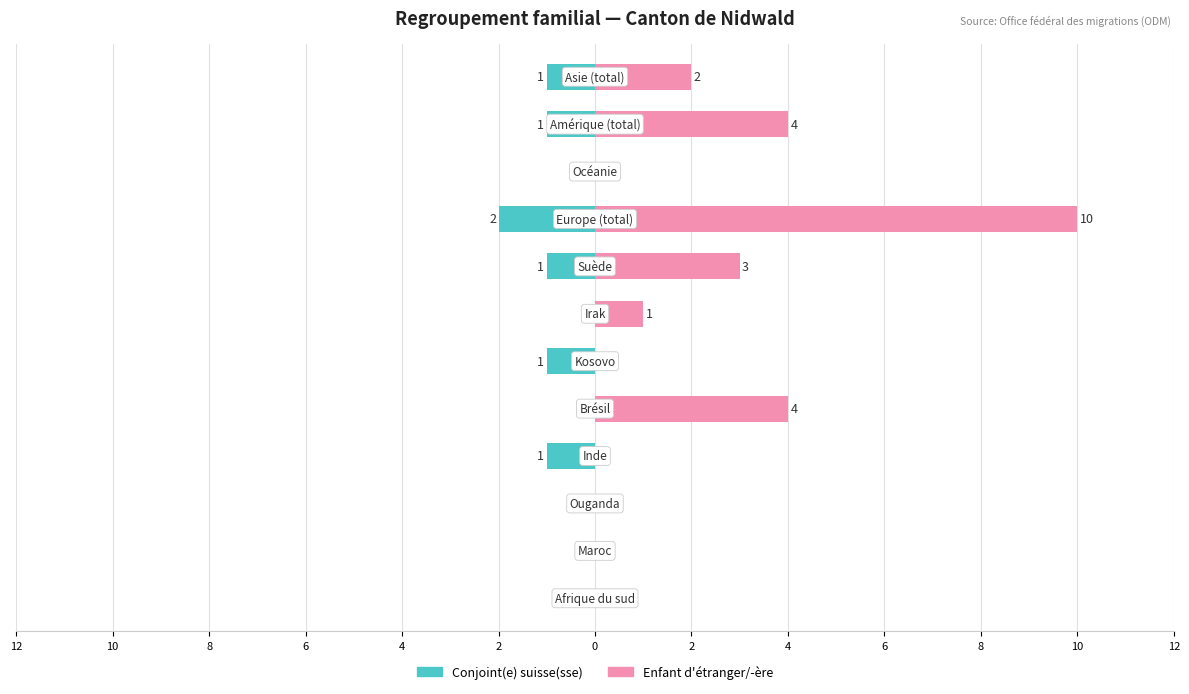

What is the difference between the second highest and second lowest values in the Enfant d'étranger/-ère series?

4